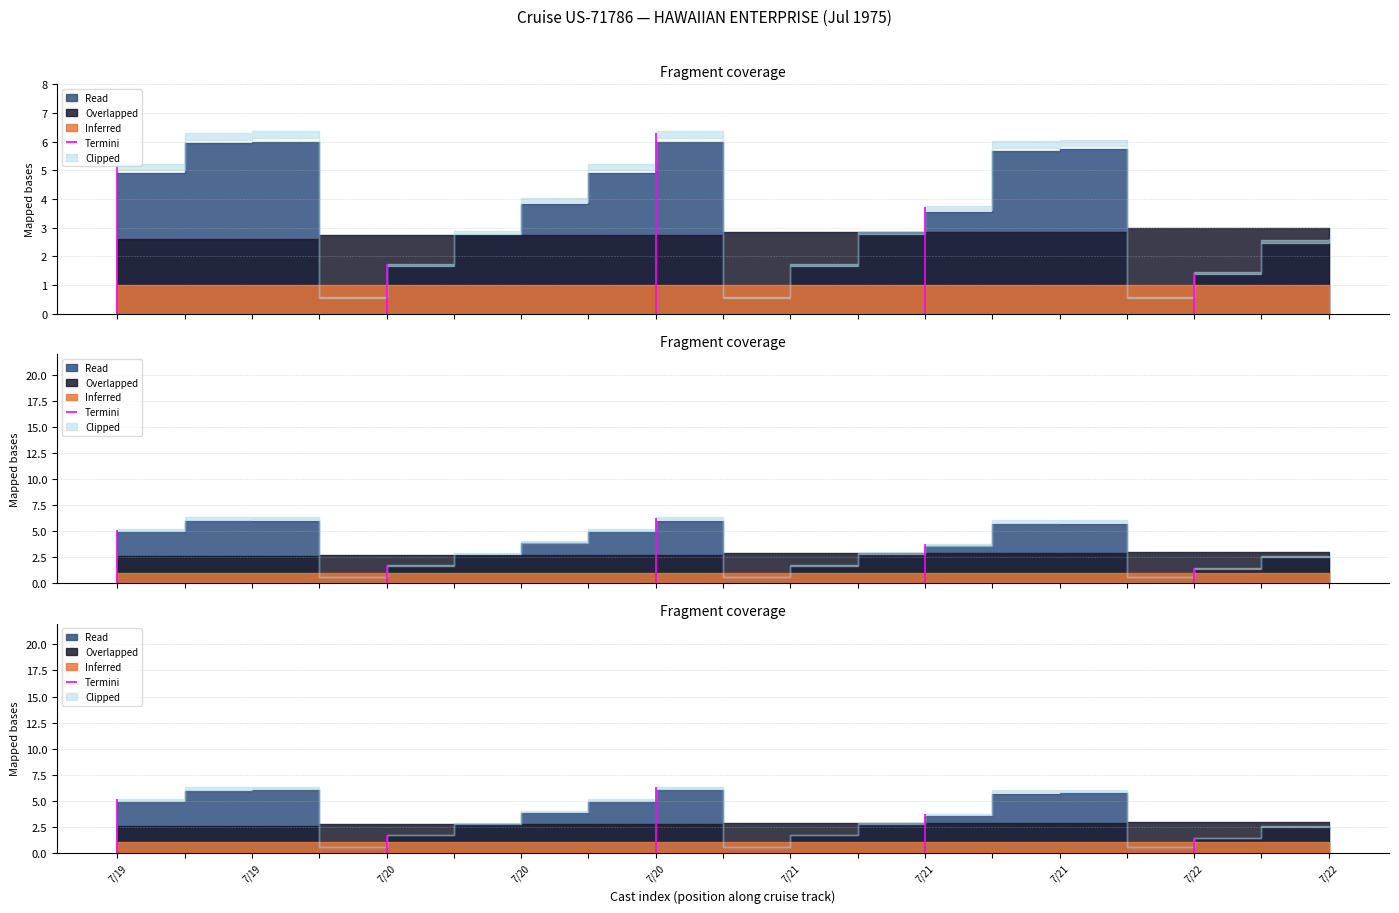

True or false: DAY and MONTH intersect in this chart.

False